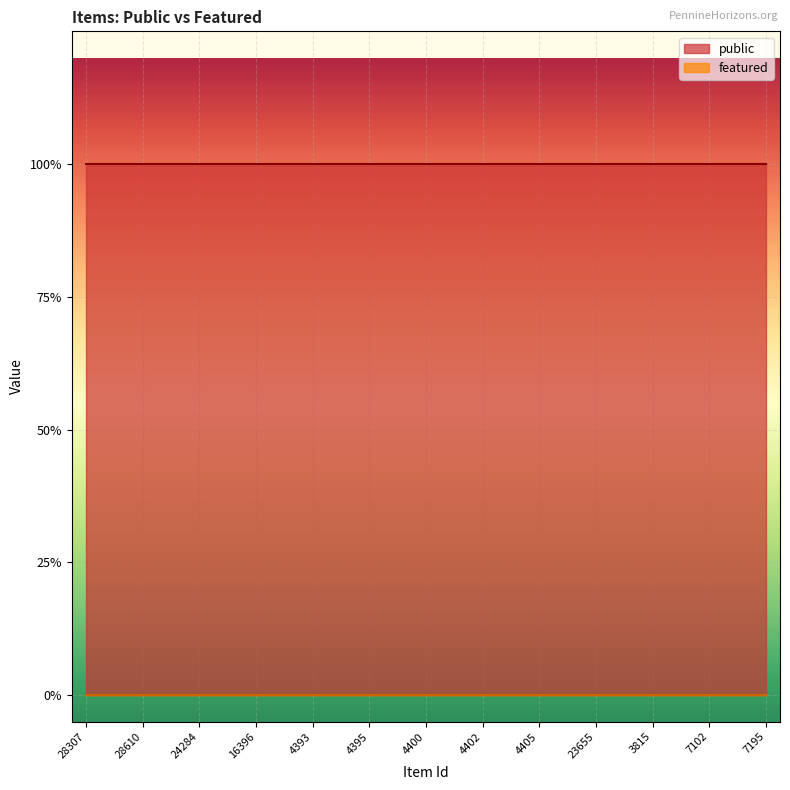

Rank the series by their average value, from lowest to highest.

featured, public